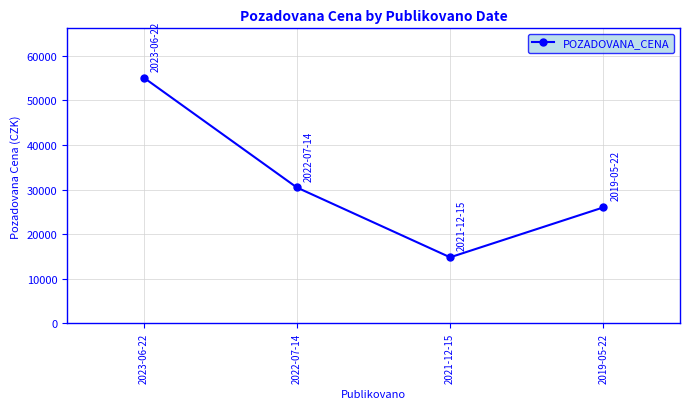

What position from the left is 2022-07-14?

2